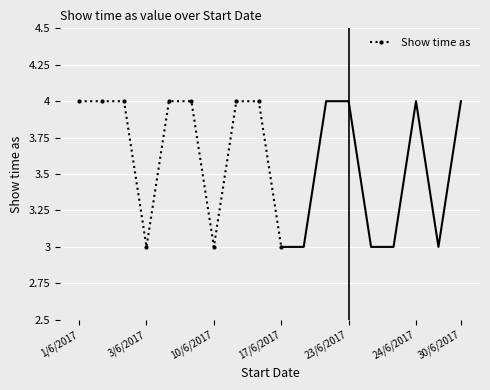

The Show time as series shows 3 at 1/6/2017. True or false?

False